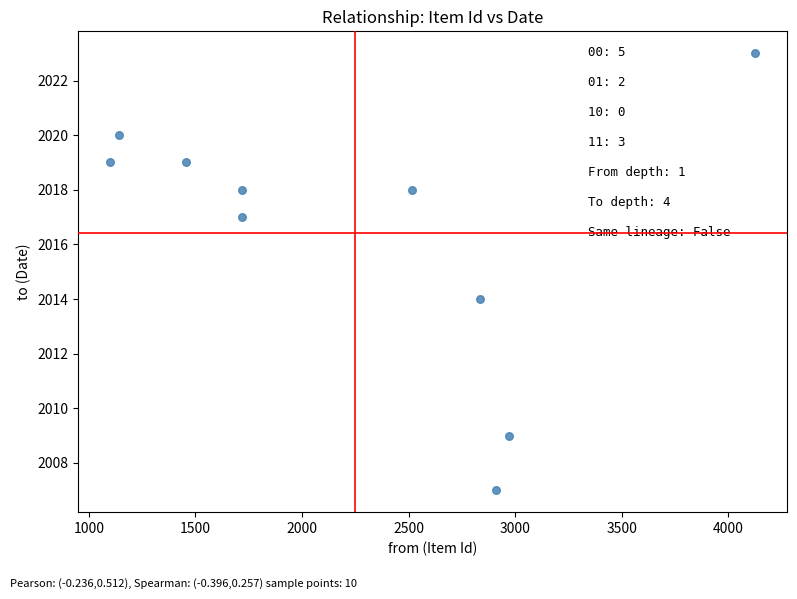

What Y value in the scatter plot is closest to 2015?

2014